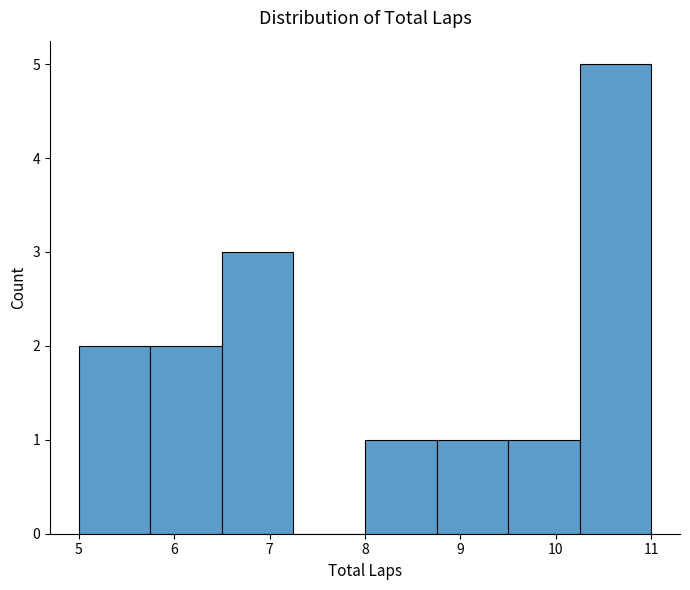

How tall is the bar that spans 8.75 to 9.50 on the x-axis? Neither the bar edges nor the heights are printed on the chart, so give them approximately, as read against the axes.

1